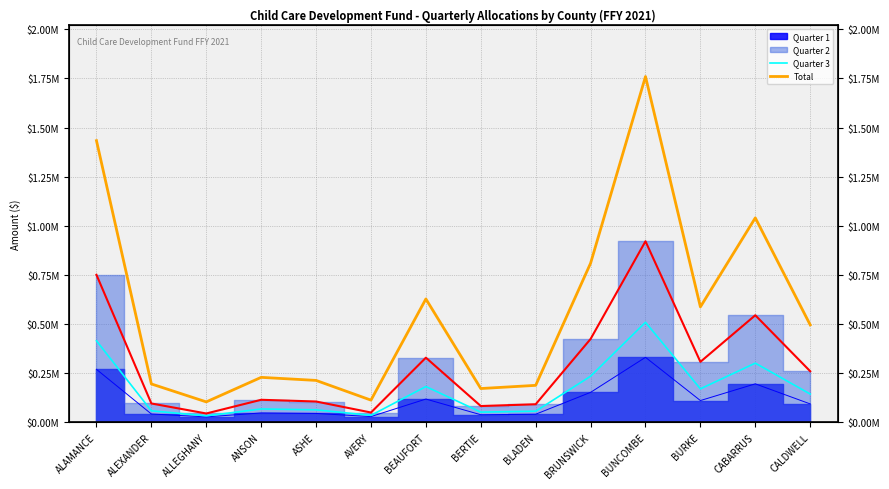

Does the chart display data point markers on the line(s)?

No